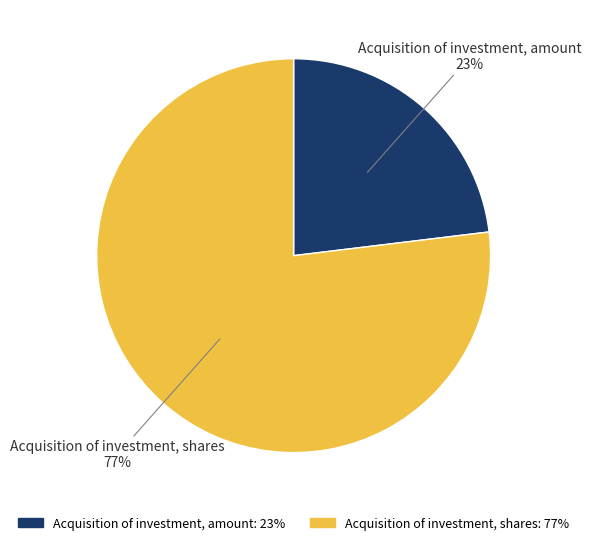

Rank the categories by value from lowest to highest.

Acquisition of investment, amount, Acquisition of investment, shares